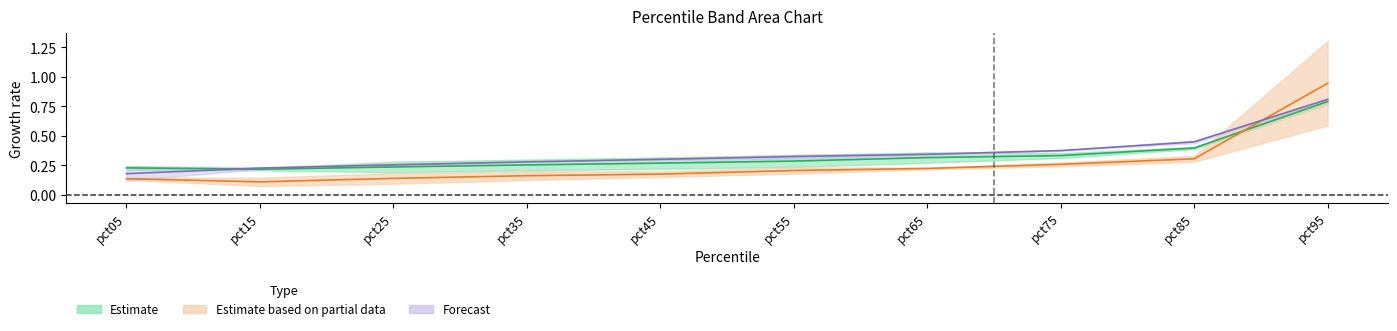

How many lines are shown in the chart?

3